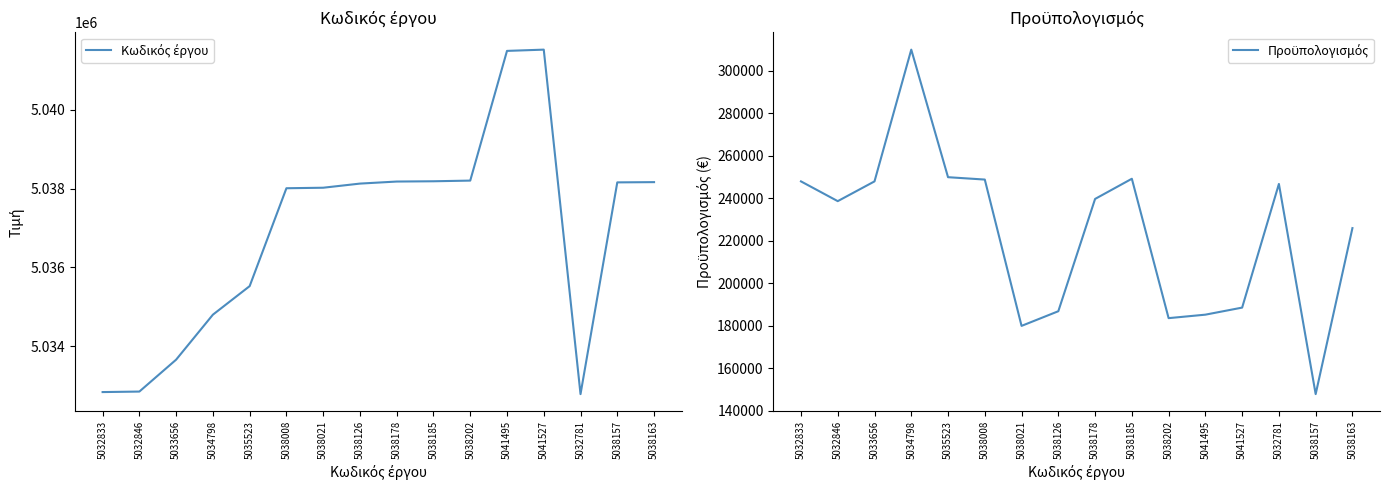

Reading left to right, list all the values displayed in this chart.

Κωδικός έργου: 5032833=5032833.0	5032846=5032846.0	5033656=5033656.0	5034798=5034798.0	5035523=5035523.0	5038008=5038008.0	5038021=5038021.0	5038126=5038126.0	5038178=5038178.0	5038185=5038185.0	5038202=5038202.0	5041495=5041495.0	5041527=5041527.0	5032781=5032781.0	5038157=5038157.0	5038163=5038163.0
Προϋπολογισμός: 5032833=248000.0	5032846=238700.0	5033656=248000.0	5034798=310000.0	5035523=249971.6	5038008=248858.0	5038021=180000.0	5038126=186899.0	5038178=239741.6	5038185=249240.0	5038202=183643.8	5041495=185280.8	5041527=188604.0	5032781=246800.0	5038157=147888.6	5038163=226009.0